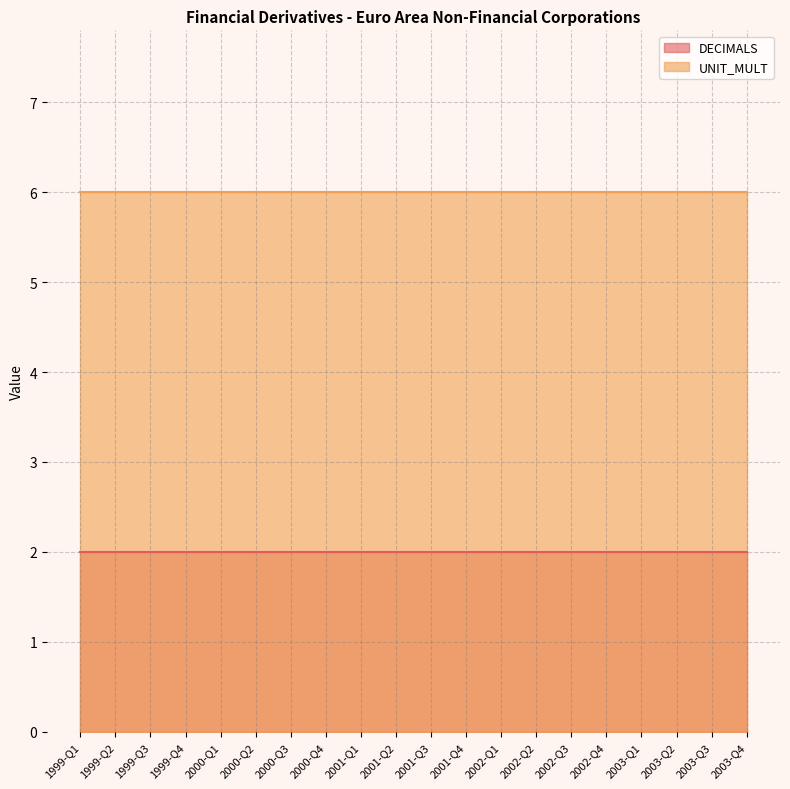

List the series in order of their overall mean, highest first.

UNIT_MULT, DECIMALS